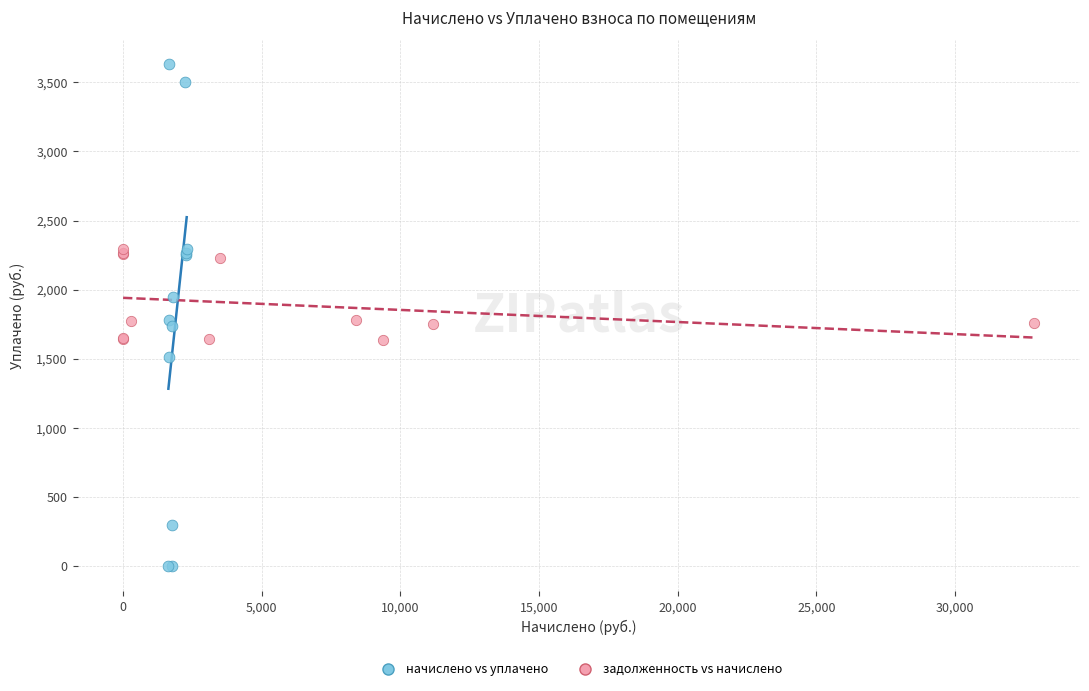

Which series contains the highest Y value?

начислено vs уплачено